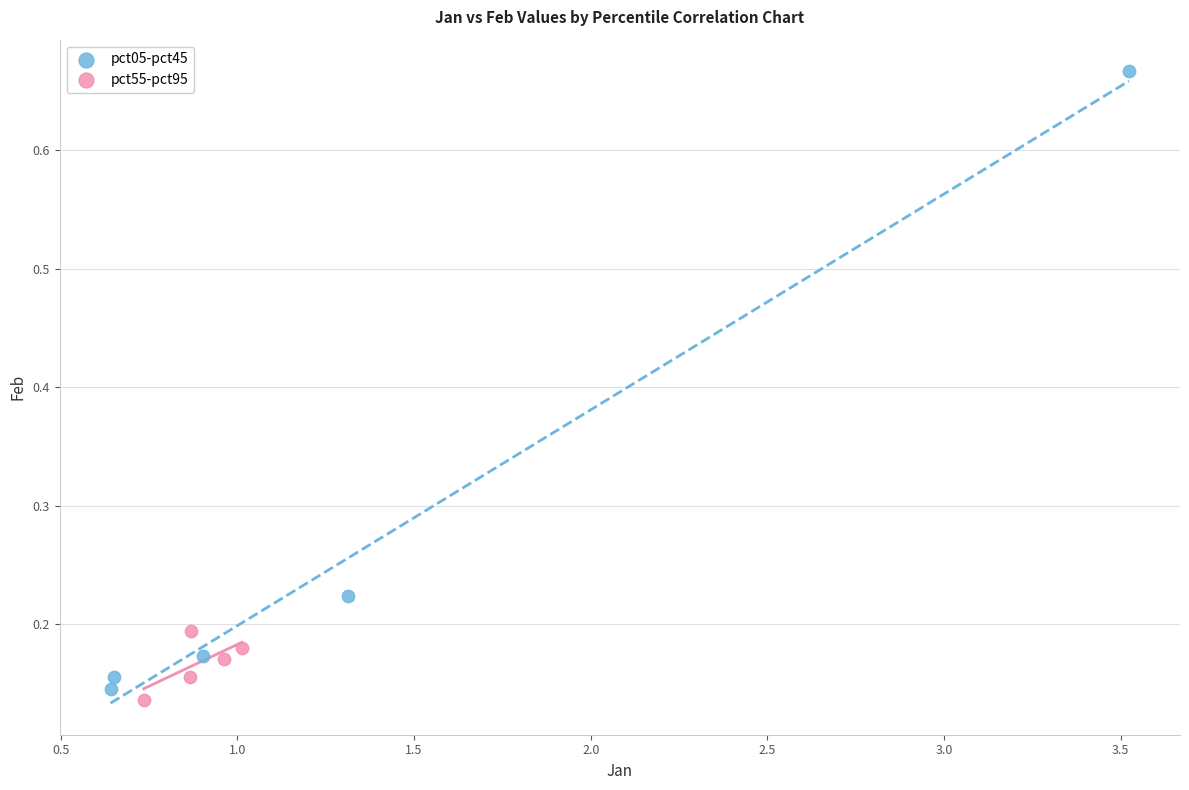

Which series has the largest Y range (max minus min)?

pct05-pct45